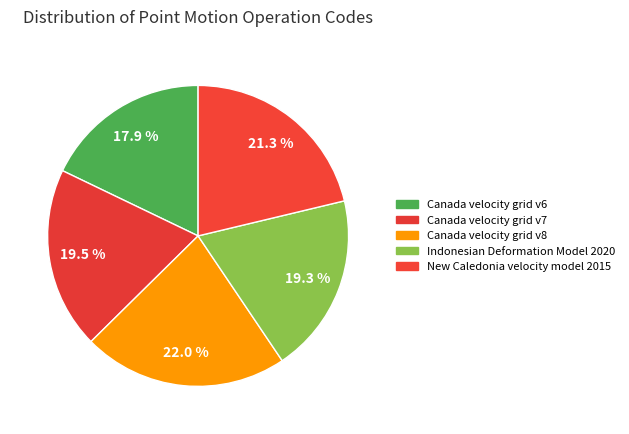

Is there any slice that represents more than half of the pie?

No